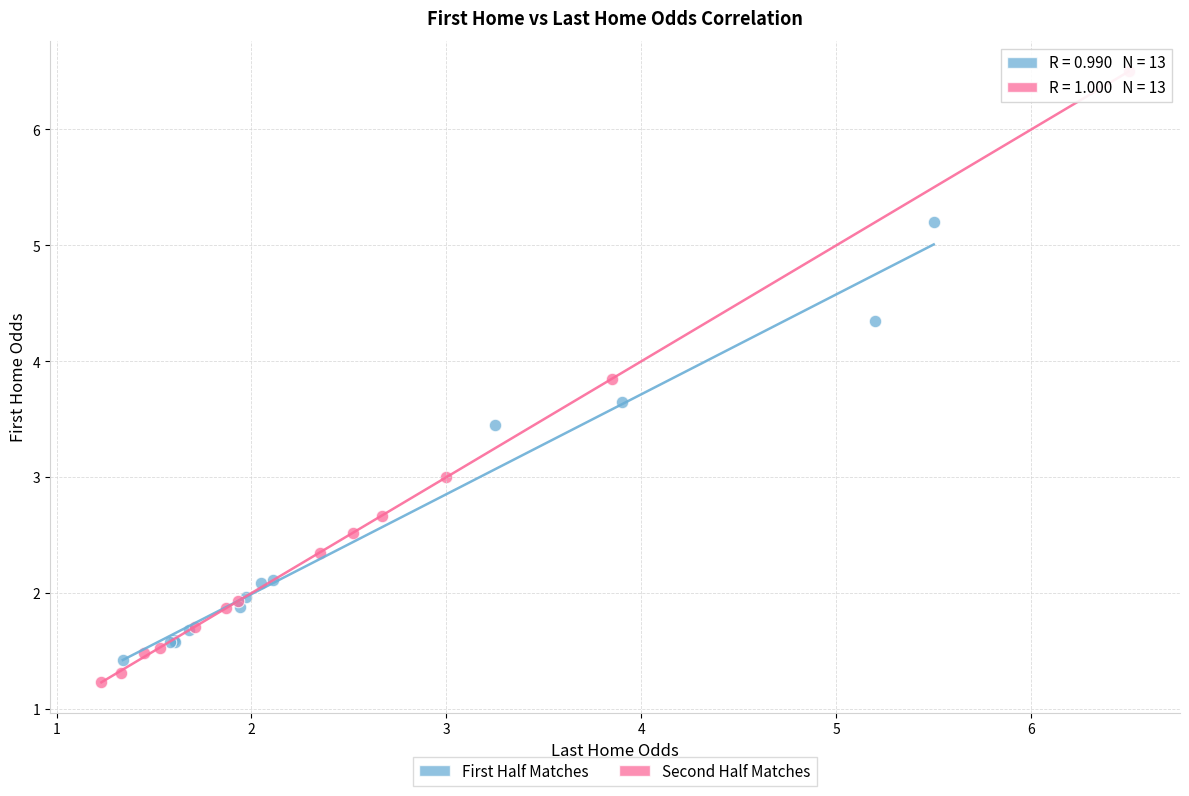

What are all the series names shown in the legend?

First Half Matches, Second Half Matches